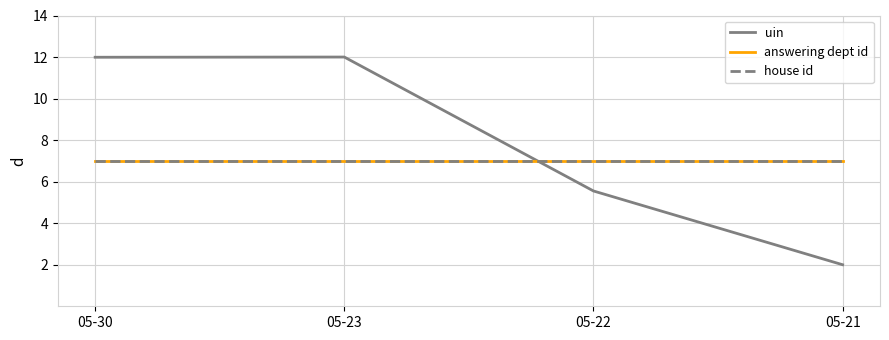

Does the chart display data point markers on the line(s)?

No